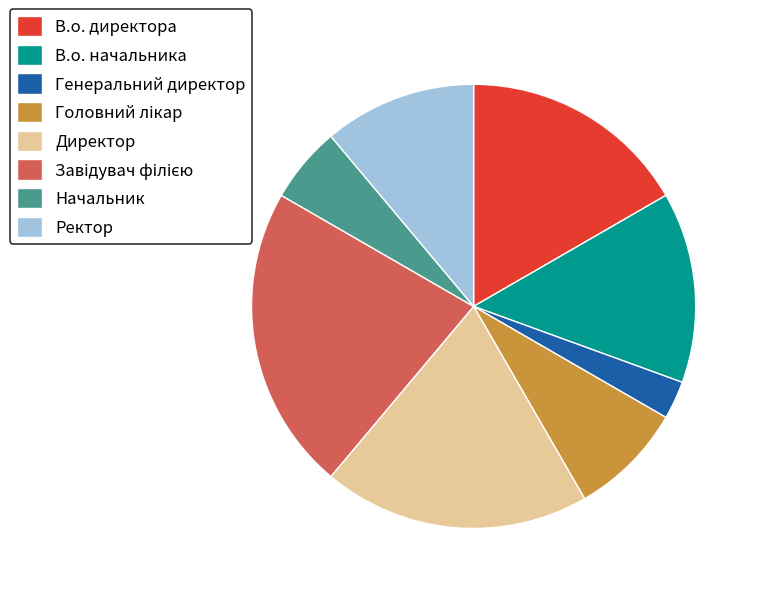

Does any single category account for the majority?

No